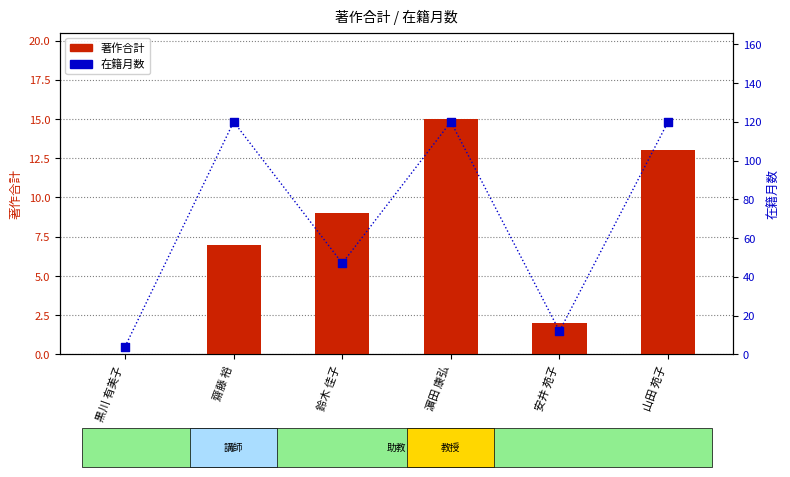

Which series has the largest total across all categories?

在籍月数